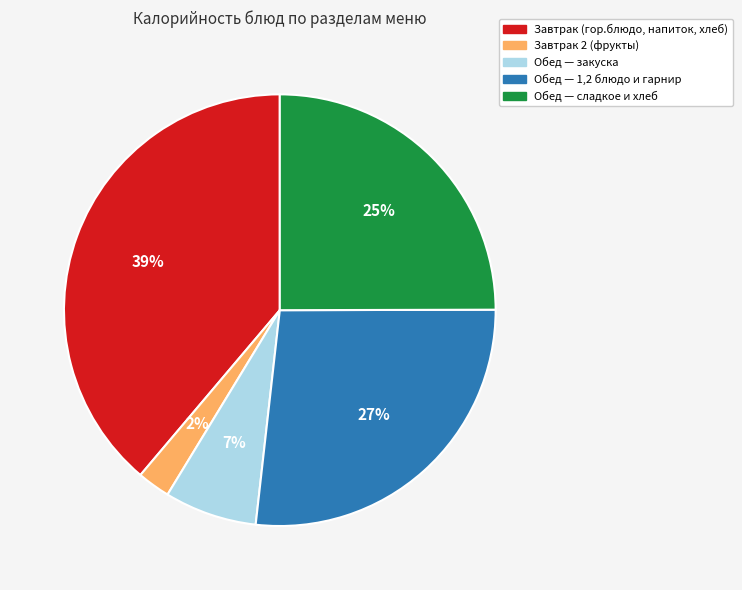

How many segments does this pie chart have?

5